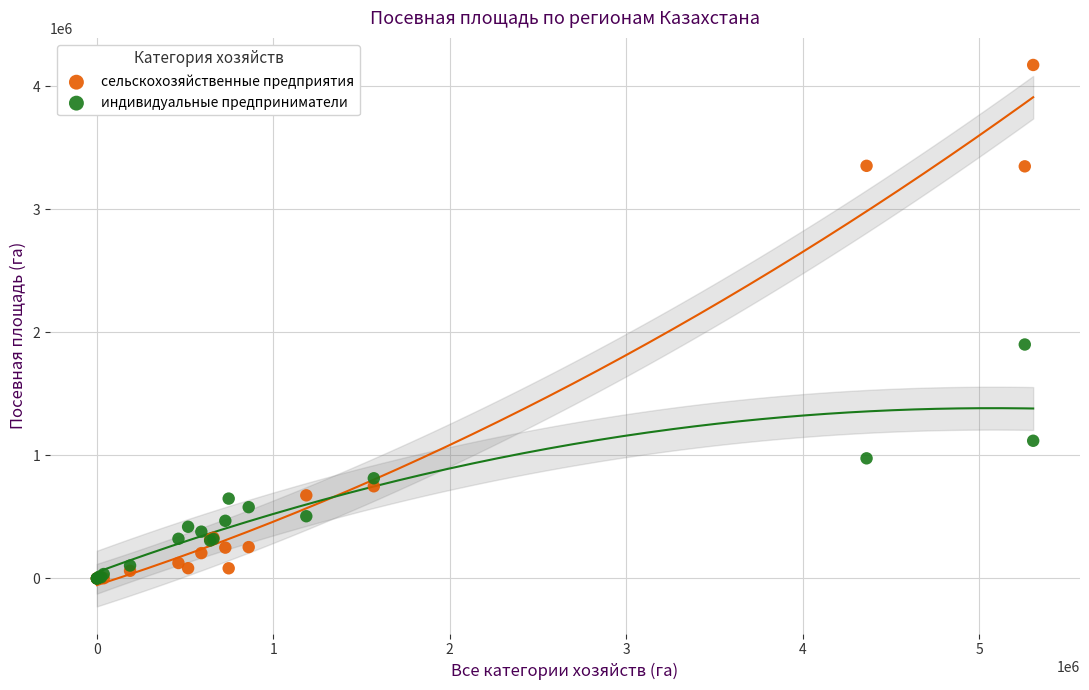

In the сельскохозяйственные предприятия series, what Y value is closest to 2086704?

3349504.1